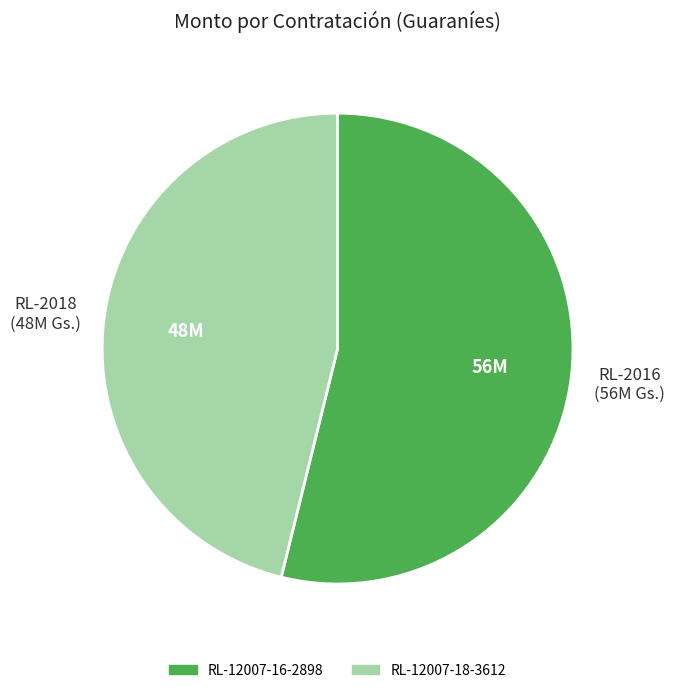

Do RL-12007-16-2898 and RL-12007-18-3612 together represent more than half of the pie?

Yes